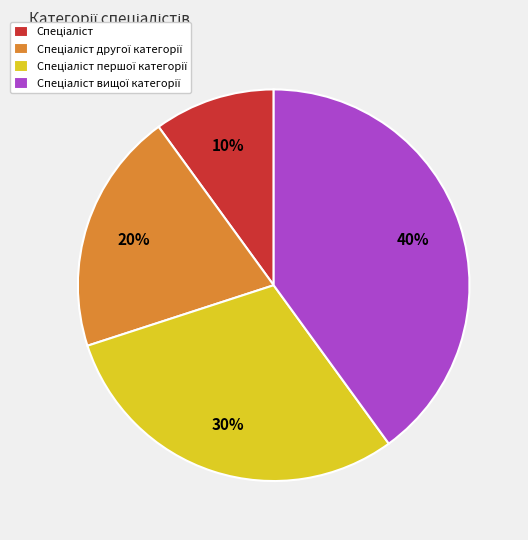

Is there a majority slice in this chart?

No